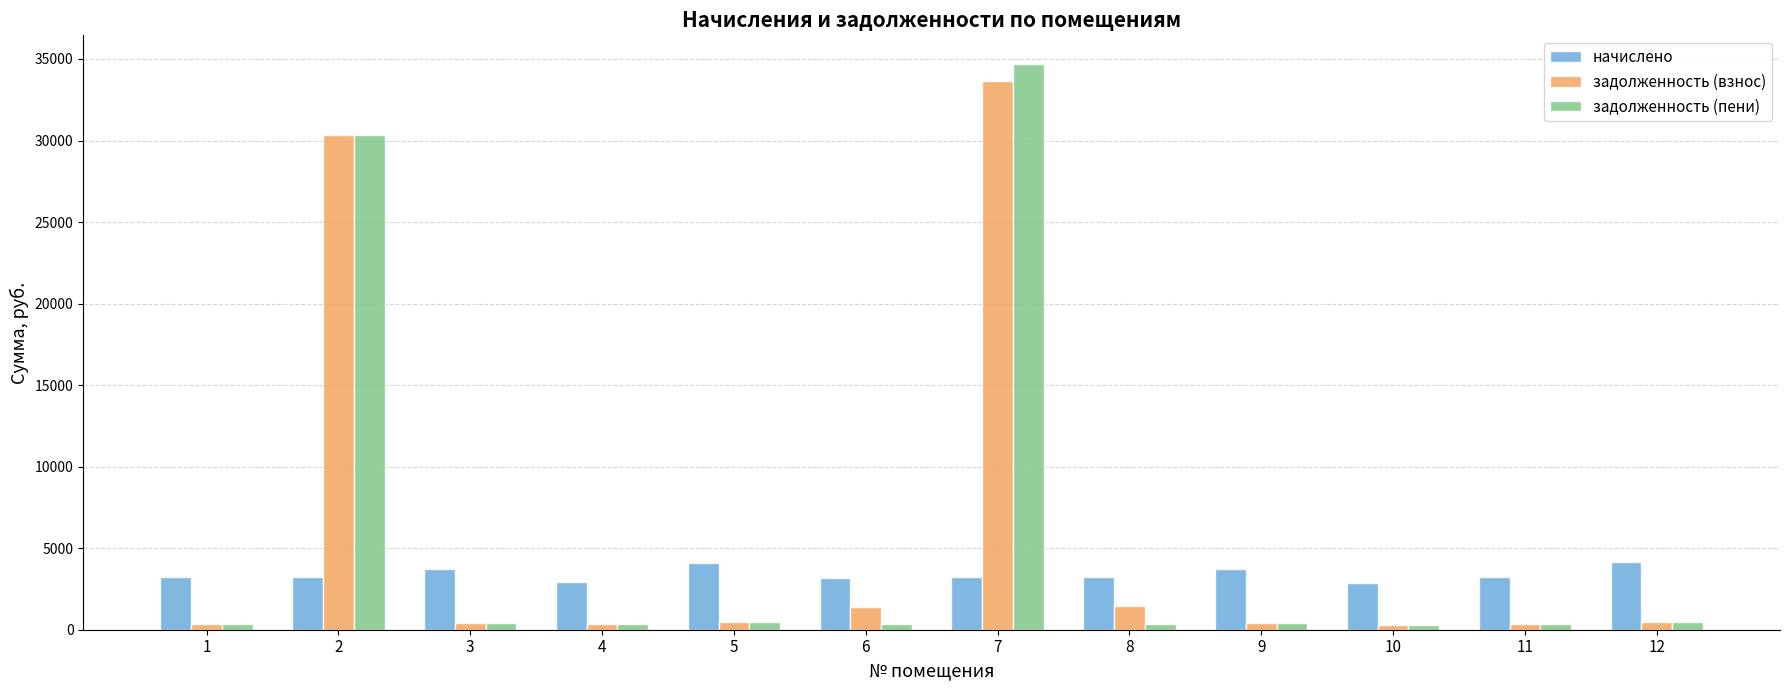

What is the spread (max minus min) of values at 12?

3671.7